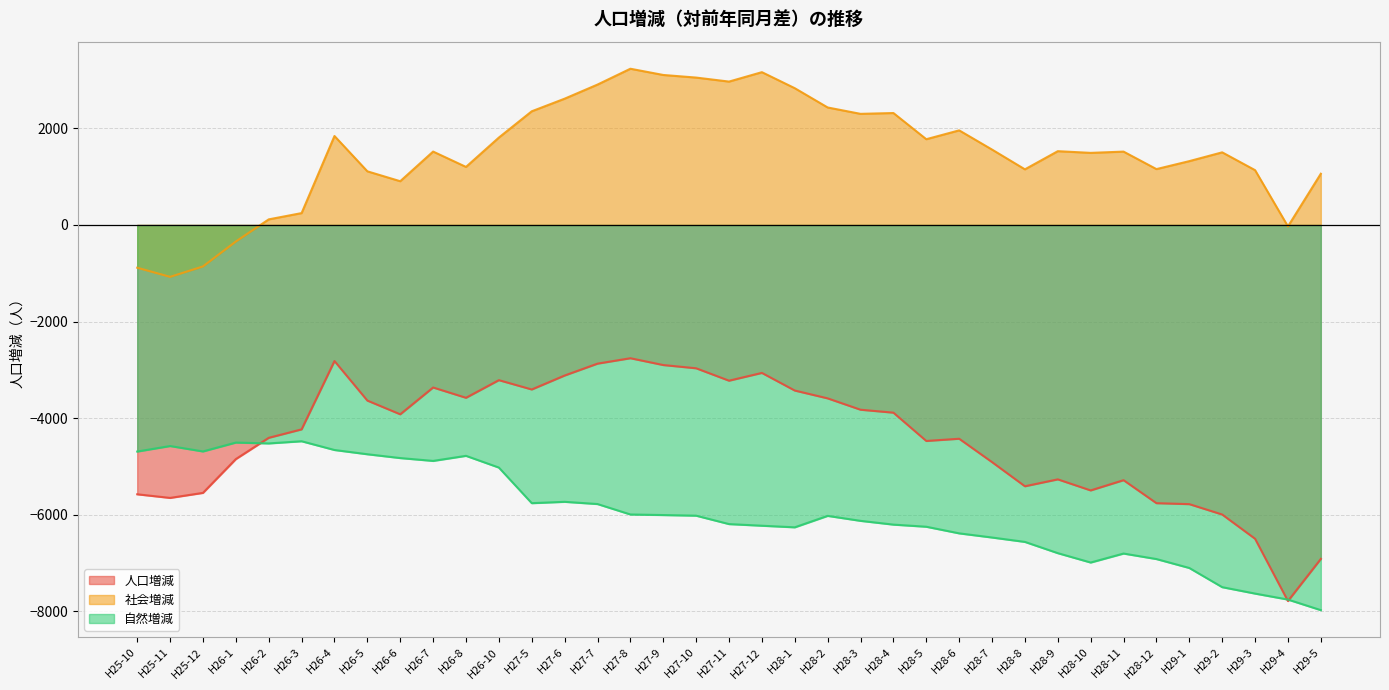

The 人口増減 series shows -4232 at H26-3. True or false?

True